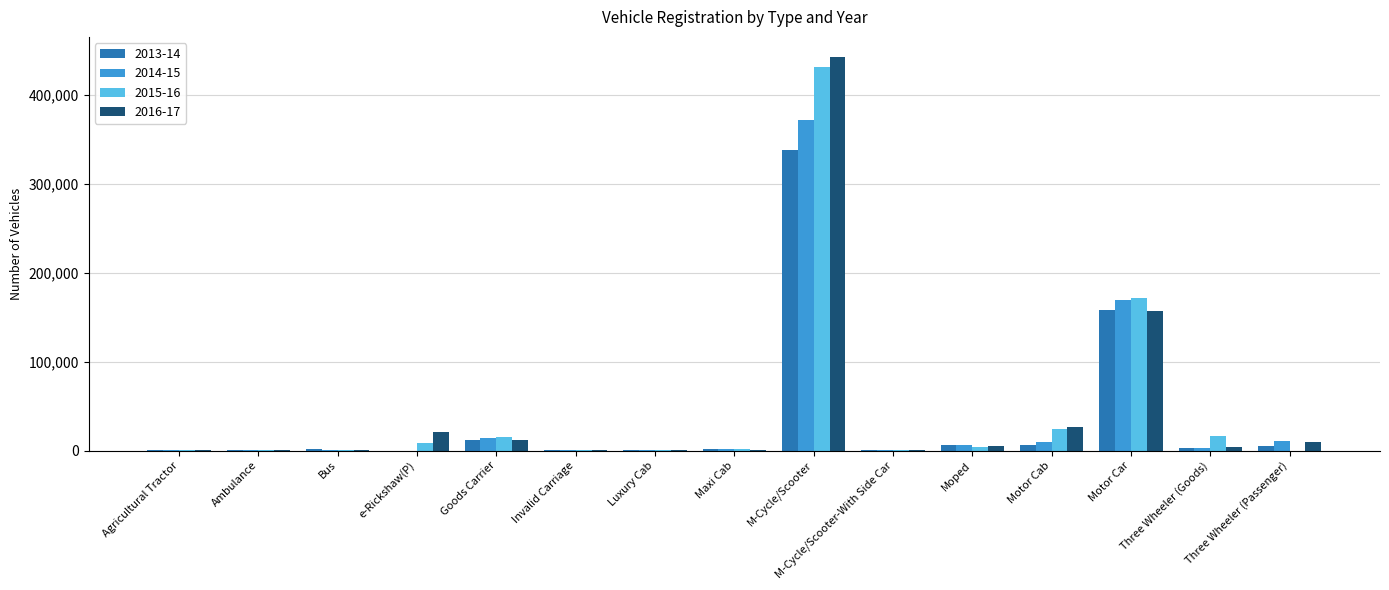

Which category has the highest value in the 2013-14 series?

M-Cycle/Scooter